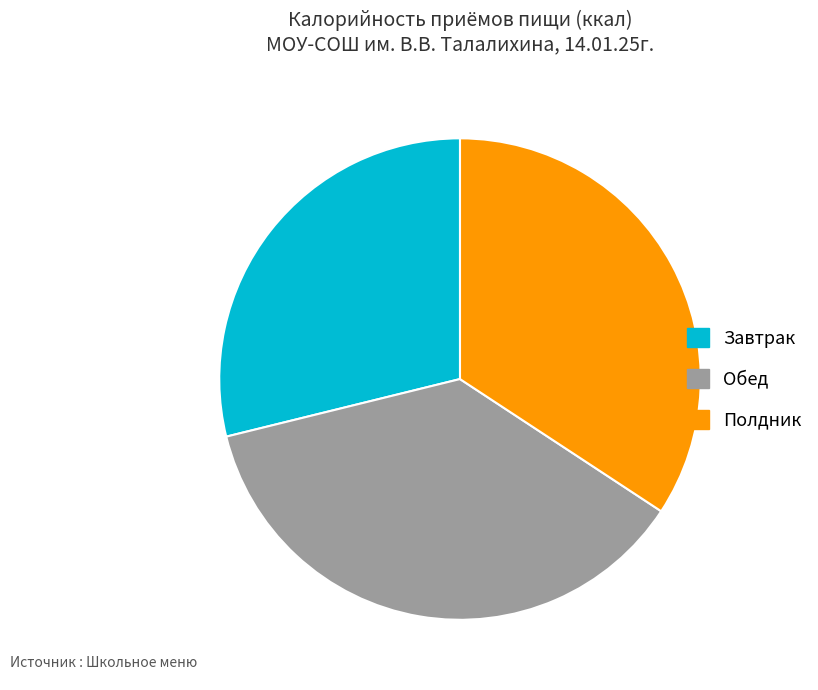

Is the sum of Завтрак and Обед greater than half?

Yes